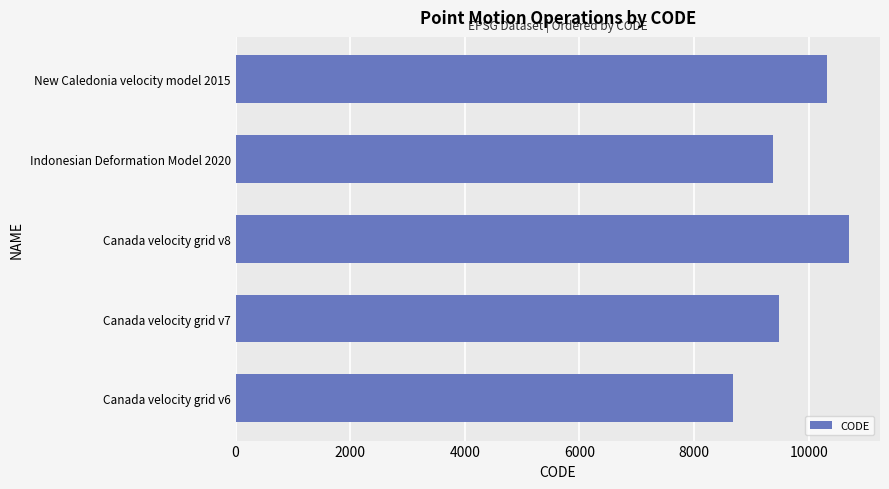

True or false: the data shows 9375 at Indonesian Deformation Model 2020.

True